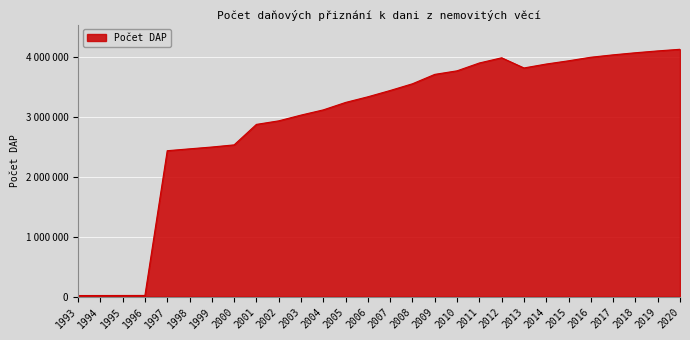

Reading left to right, extract all data points from this chart.

1993=17588	1994=17987	1995=18600	1996=18996	1997=2439143	1998=2470419	1999=2500868	2000=2536826	2001=2879285	2002=2938433	2003=3034585	2004=3121985	2005=3246310	2006=3340780	2007=3446095	2008=3558492	2009=3715437	2010=3775003	2011=3906128	2012=3992700	2013=3822792	2014=3888529	2015=3942531	2016=4002084	2017=4042281	2018=4077052	2019=4107890	2020=4134957